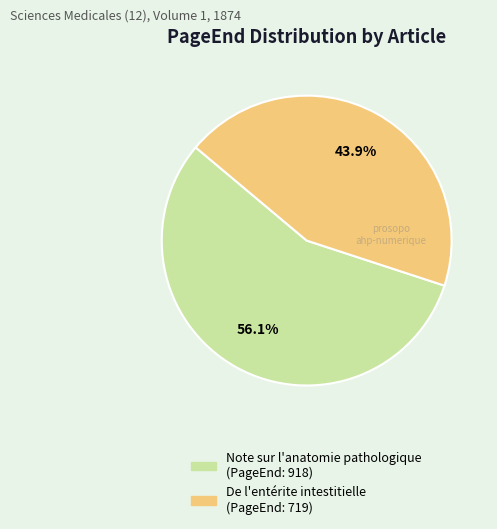

What is the ratio of the value at Note sur l'anatomie pathologique to the value at De l'entérite intestitielle?

1.3